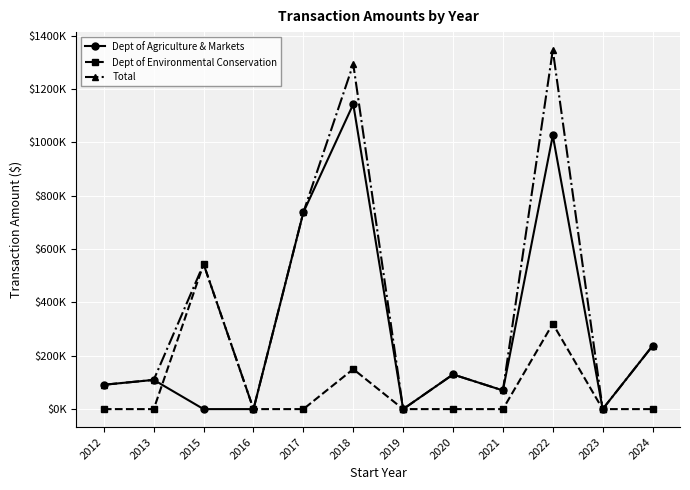

List the series in order of their peak value, highest first.

Total, Dept of Agriculture & Markets, Dept of Environmental Conservation